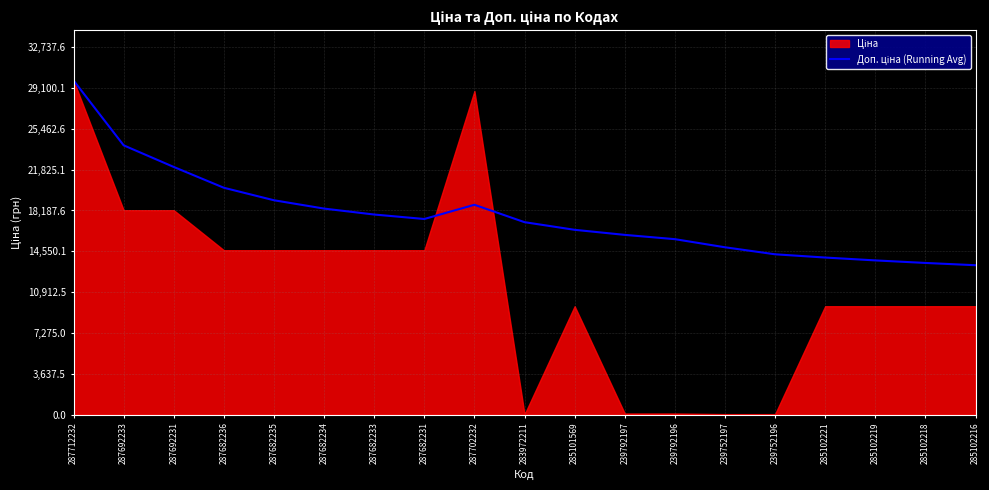

What is the approximate value at 285102216?

13313.1